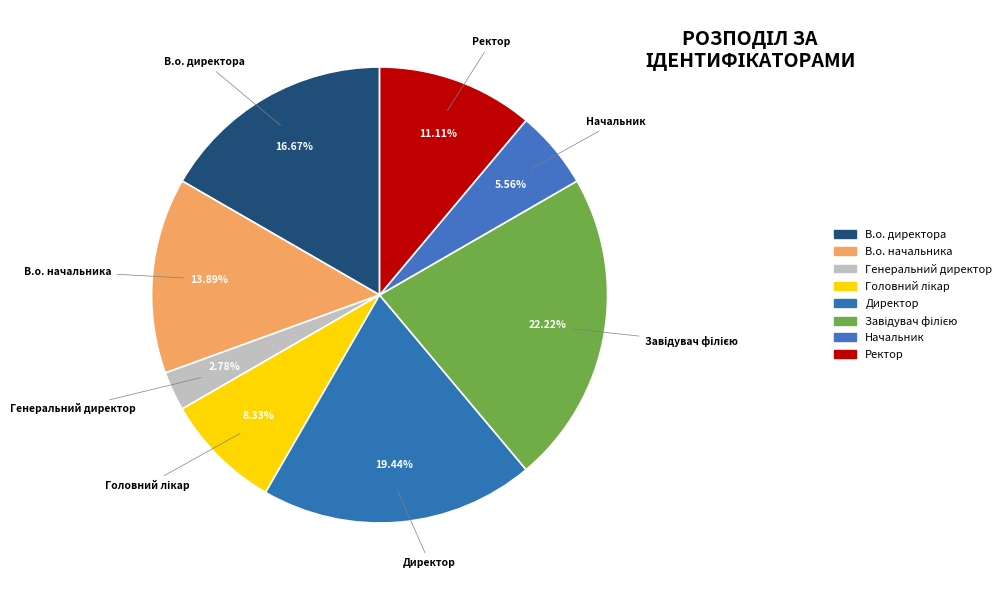

To the nearest percent, what is the difference between the Ректор and Генеральний директор slice percentages?

8%